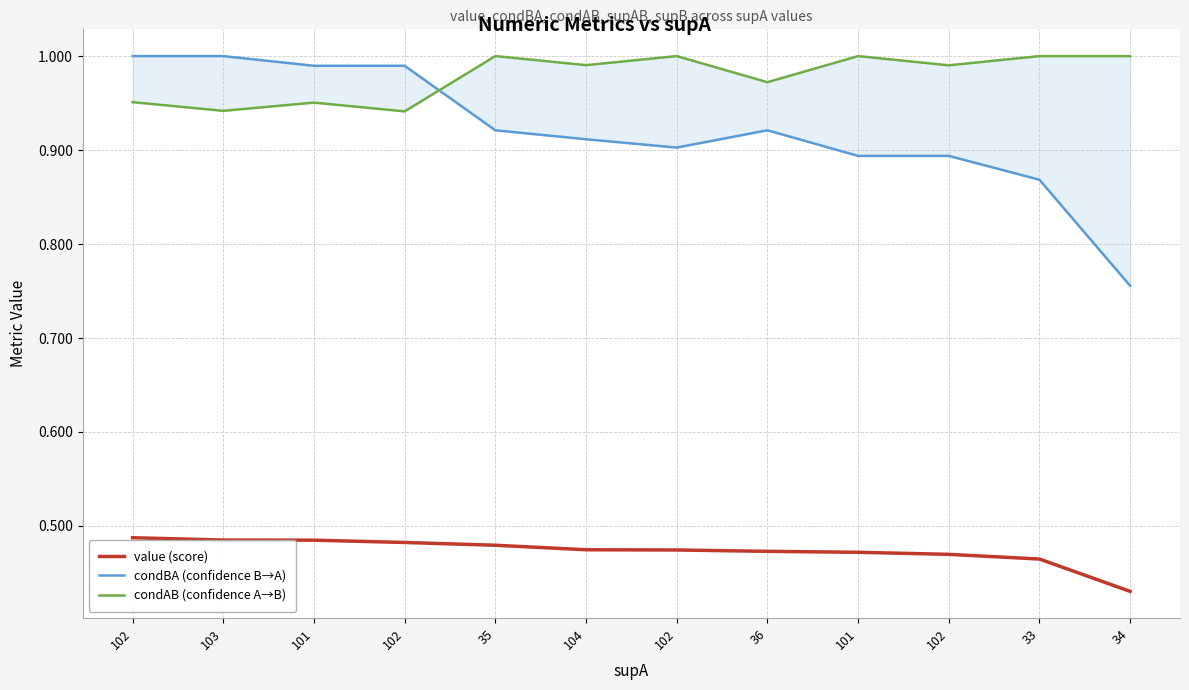

Where is the first local minimum for condAB (confidence A→B)?

103